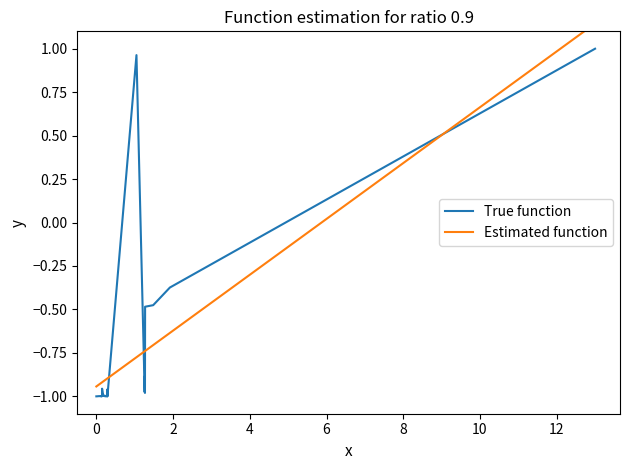

Is the value of Estimated function at 9 greater than the value of True function at 27?

No